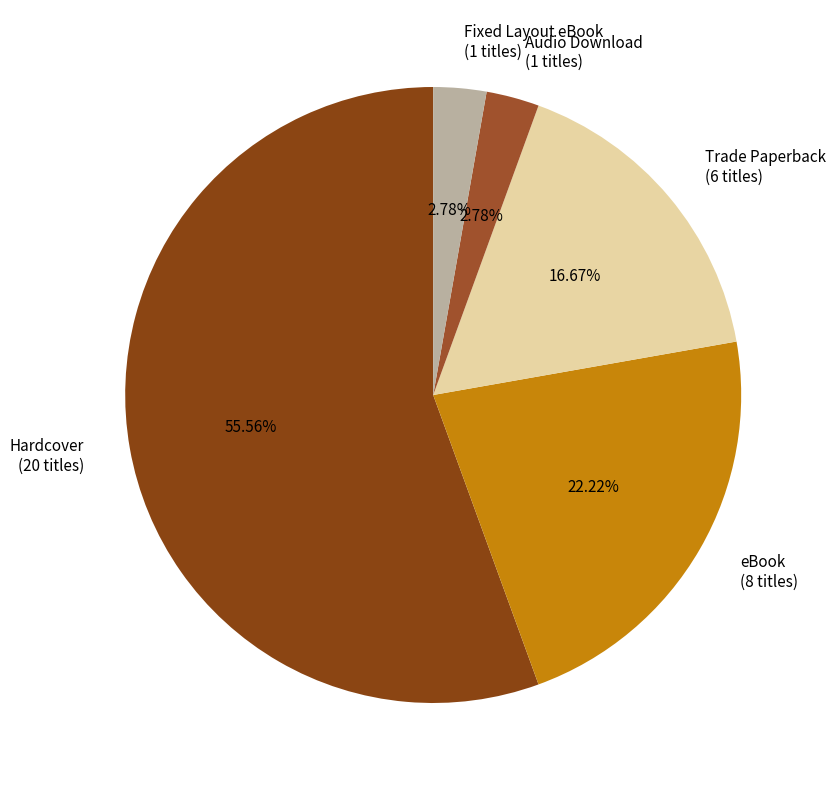

Count the number of slices in the pie.

5